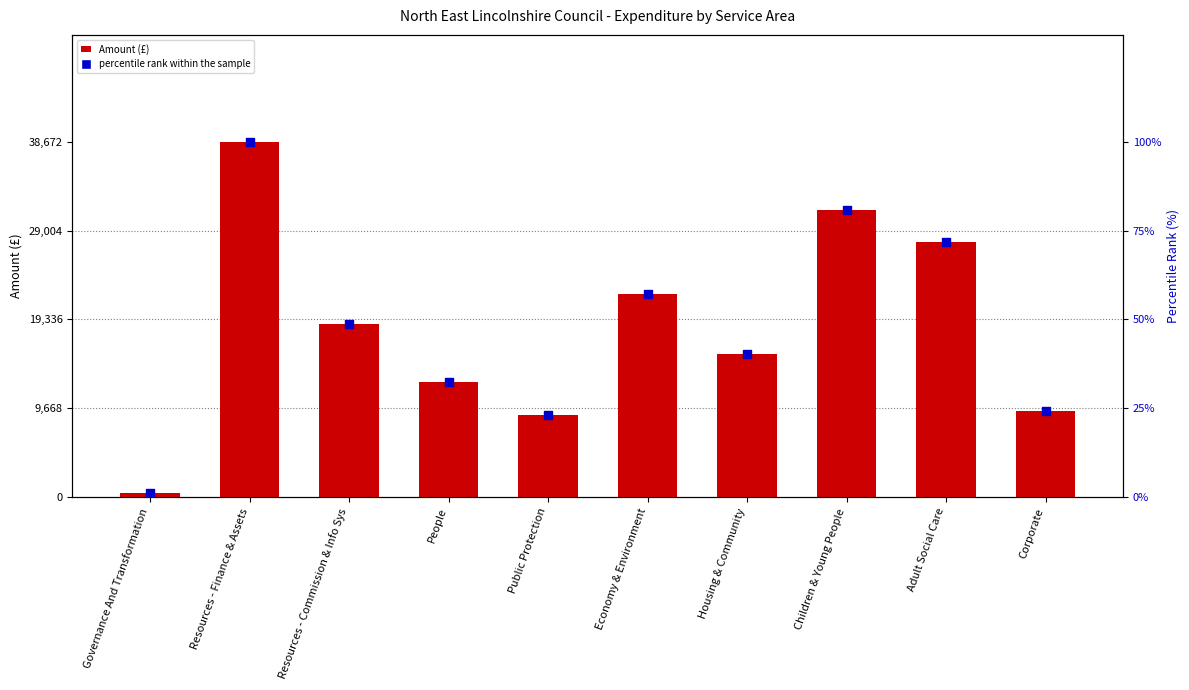

At how many categories does at least one series exceed 38372?

1